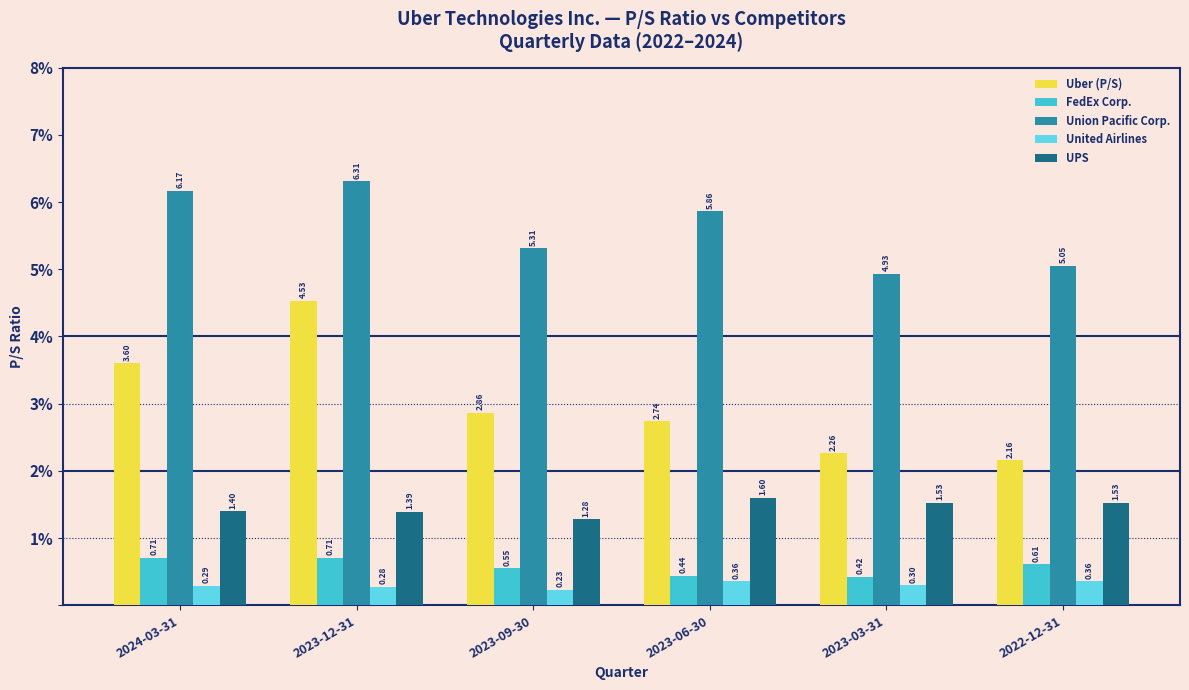

How many categories are shown in the chart?

6